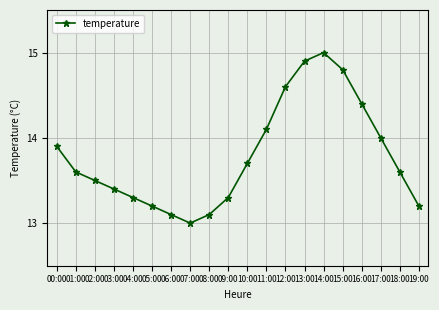

Is it true that the value at 18:00 is 13.6?

True